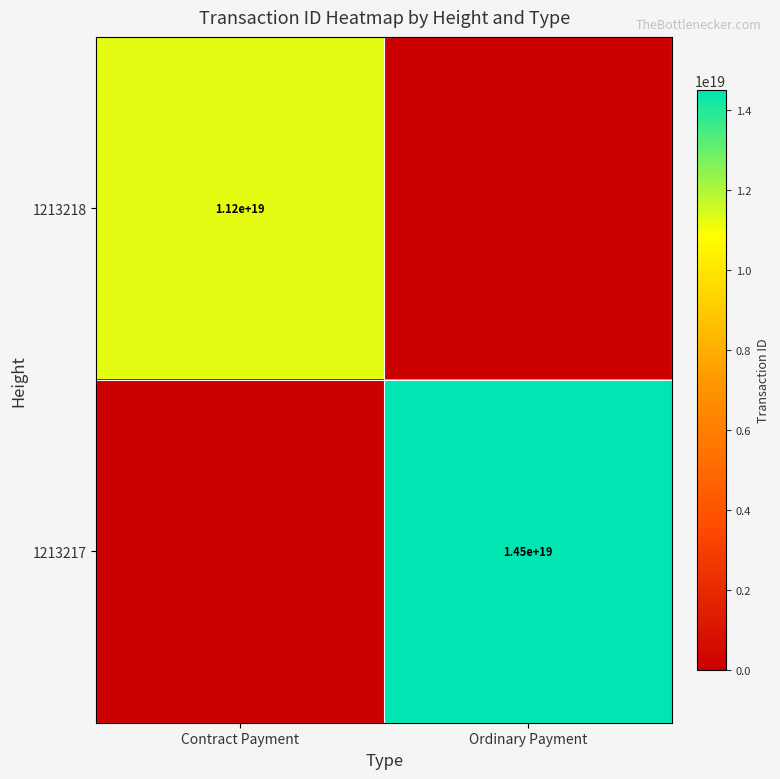

At which category is the sum across all series the highest?

Ordinary Payment